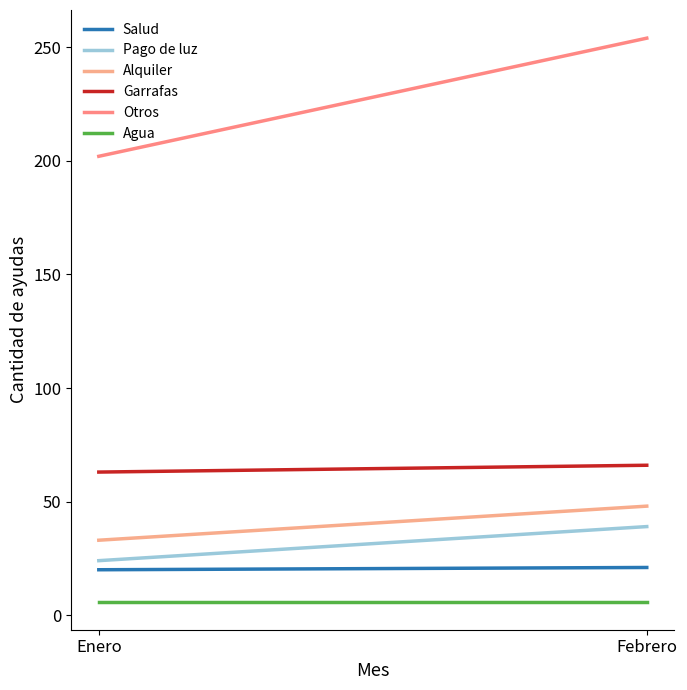

What is the difference between the maximum and minimum values in the Alquiler series?

15